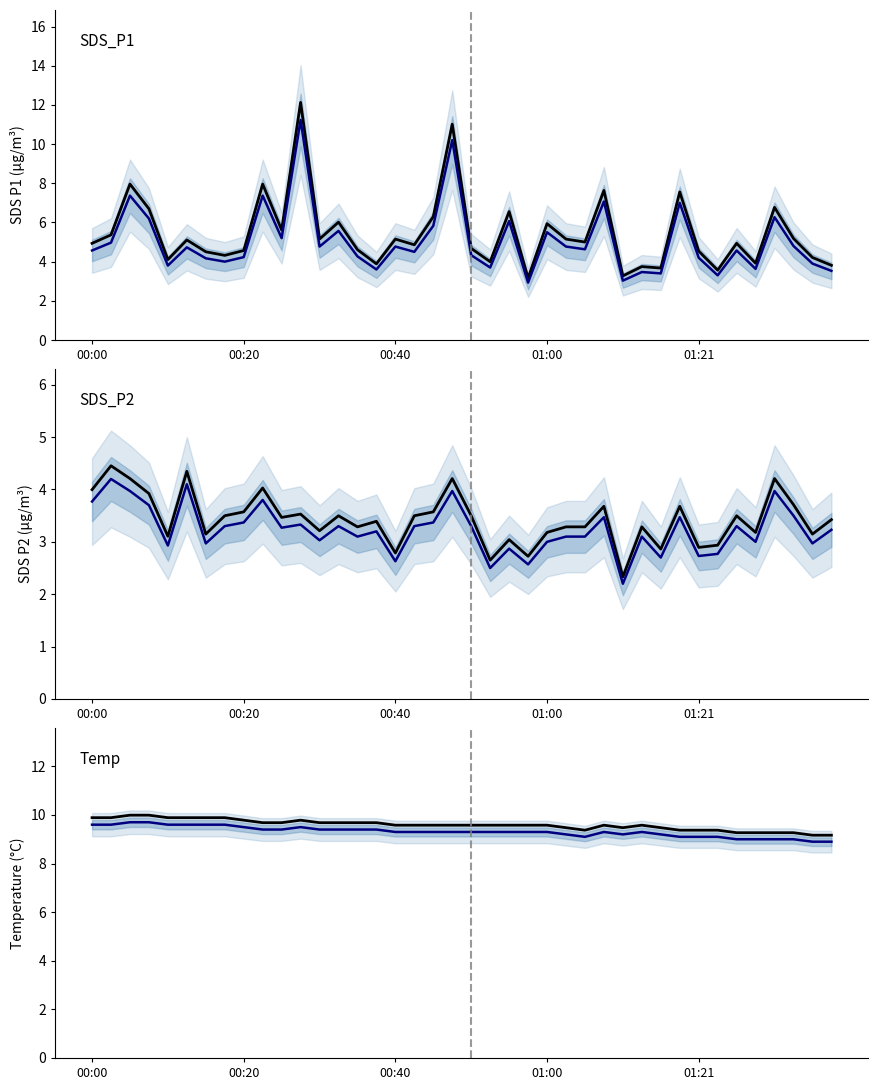

What is the difference between the second highest and minimum values in the SDS_P2 upper series?

2.0